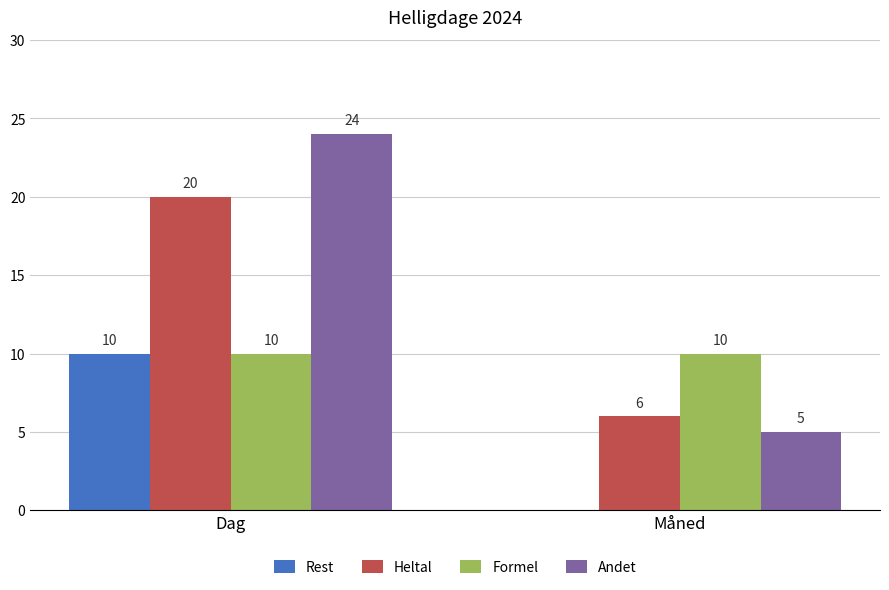

What is the total value across all series at Måned?

21